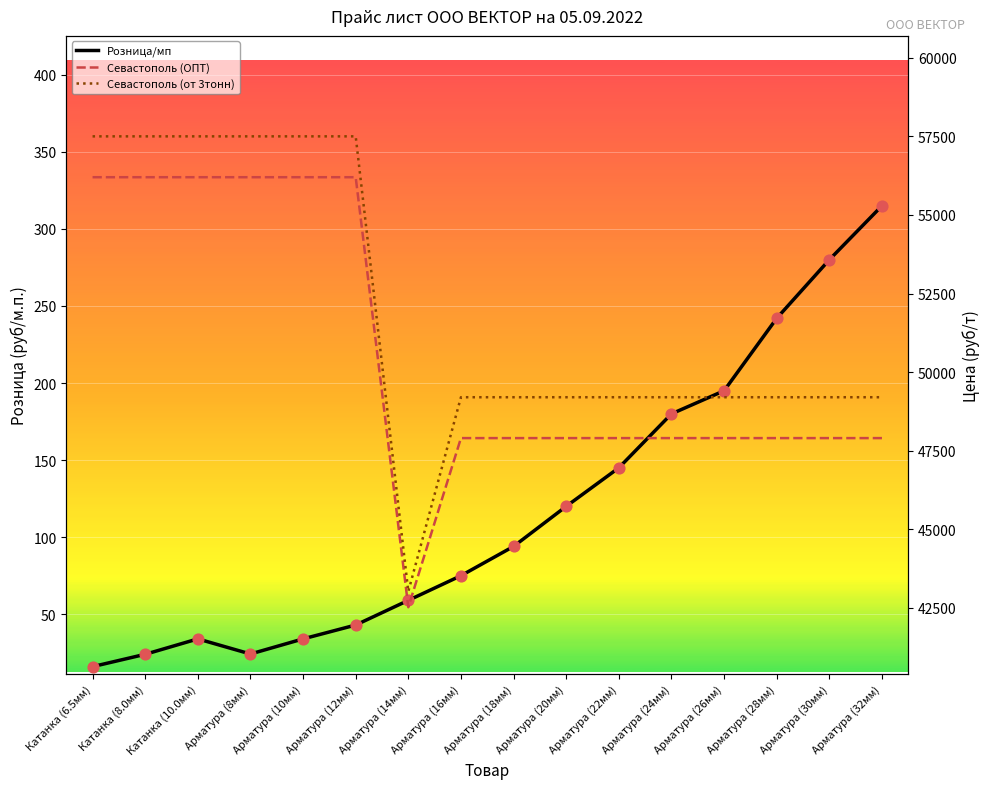

Which series has the widest spread of Y values?

Севастополь (от 3тонн)